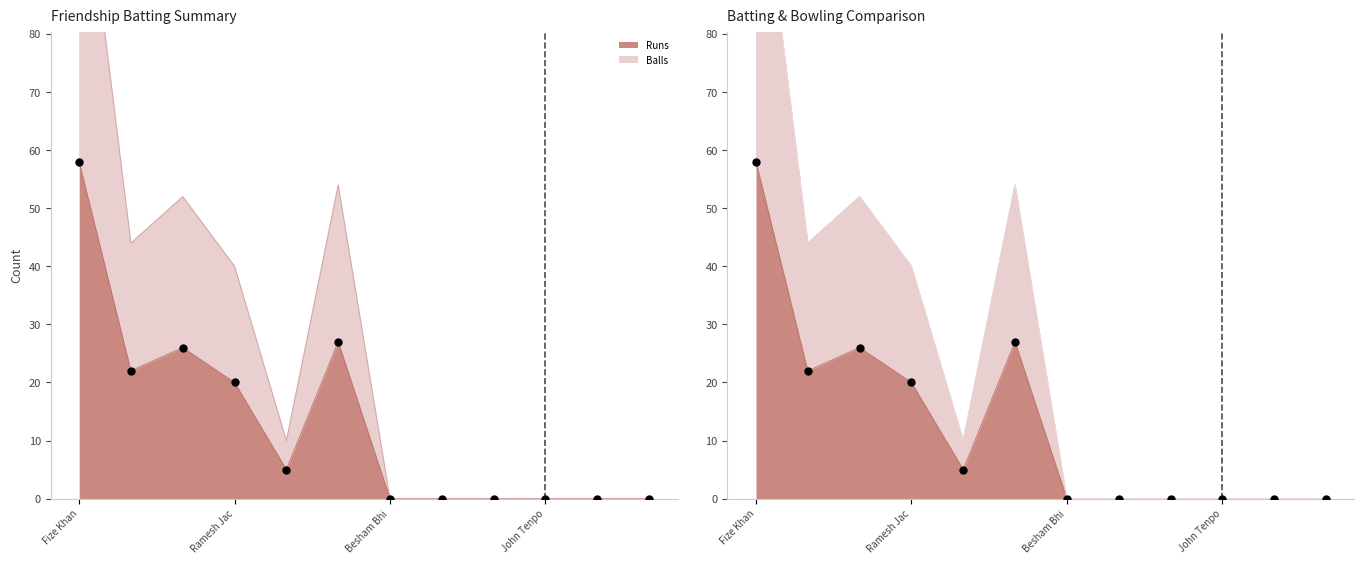

Which series reaches the maximum Y coordinate?

Balls